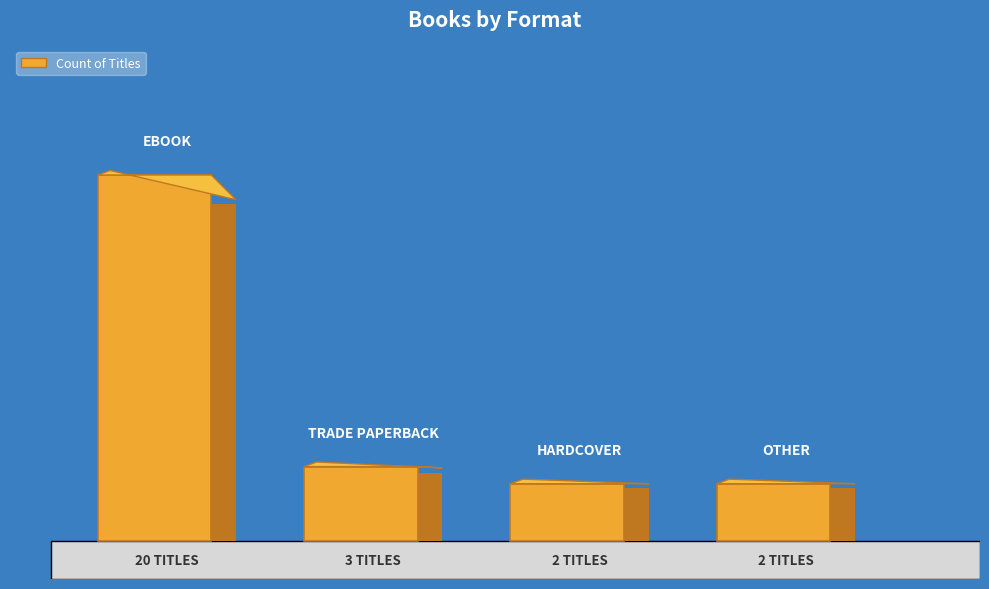

What is the sum of all values?

27